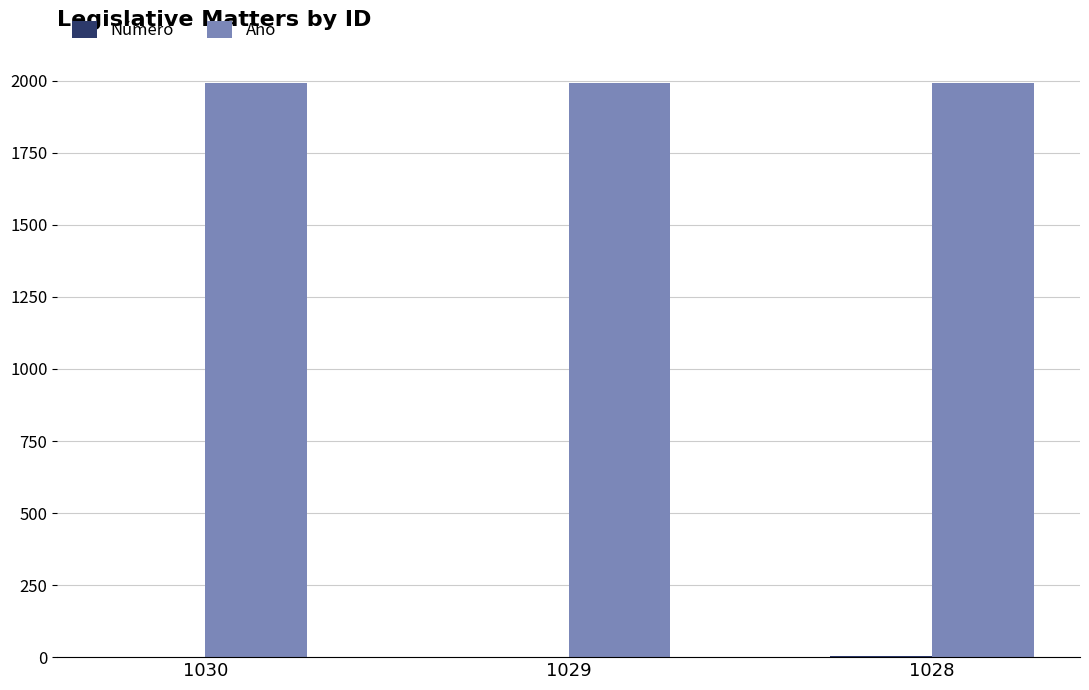

What is the highest value of the Ano series?

1994